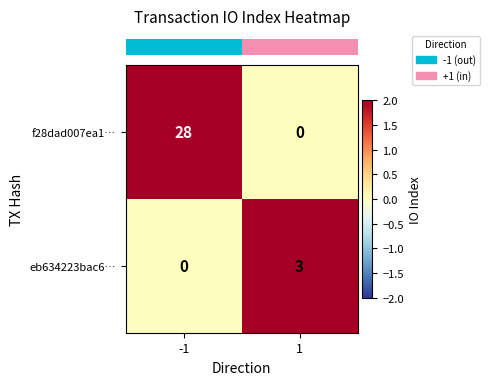

What is the total value across all series at 1?

3